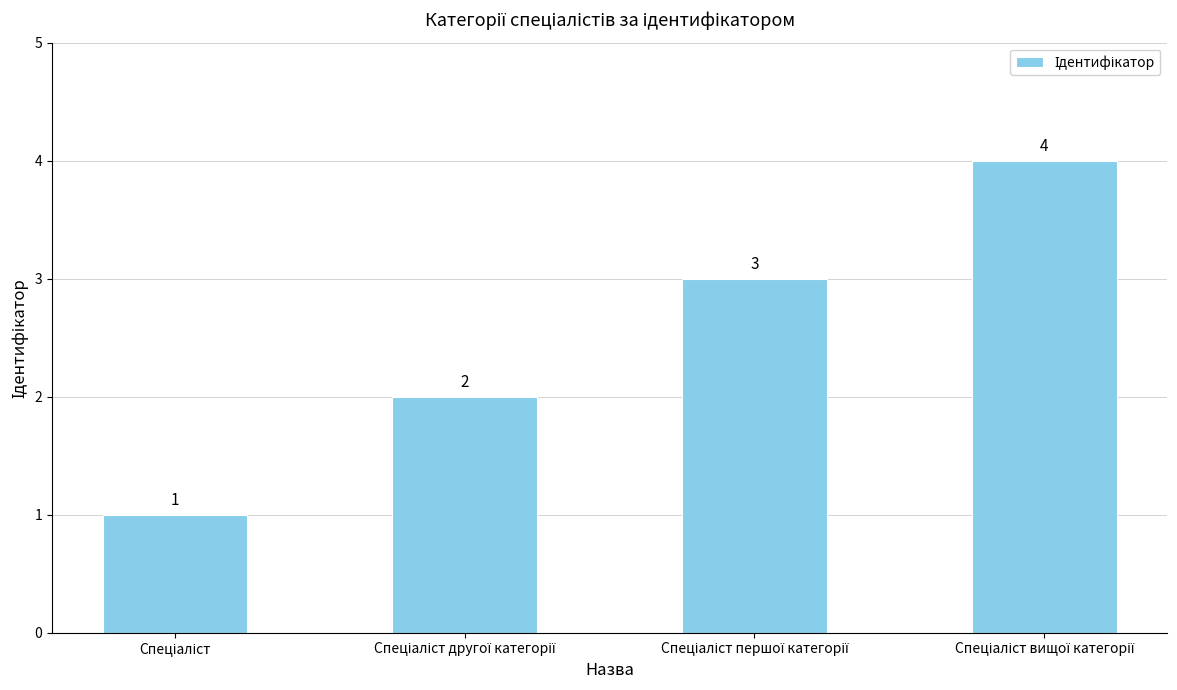

Count the values in the range 2 to 4.

3